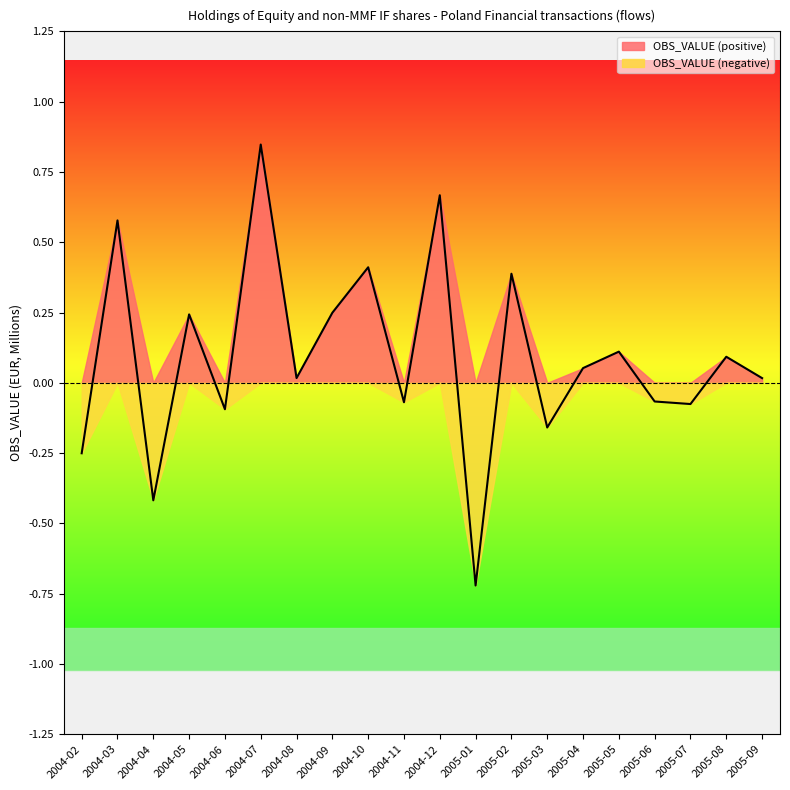

At which category does the chart reach its peak across all series?

2004-07